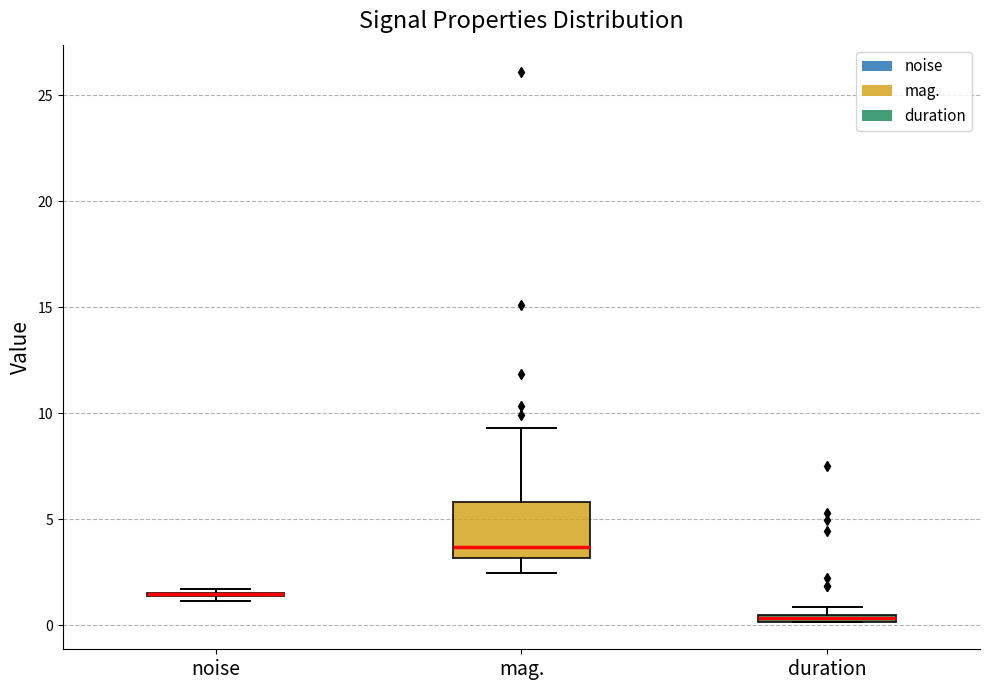

Which box is the tallest, from its lower edge to its upper edge?

mag.